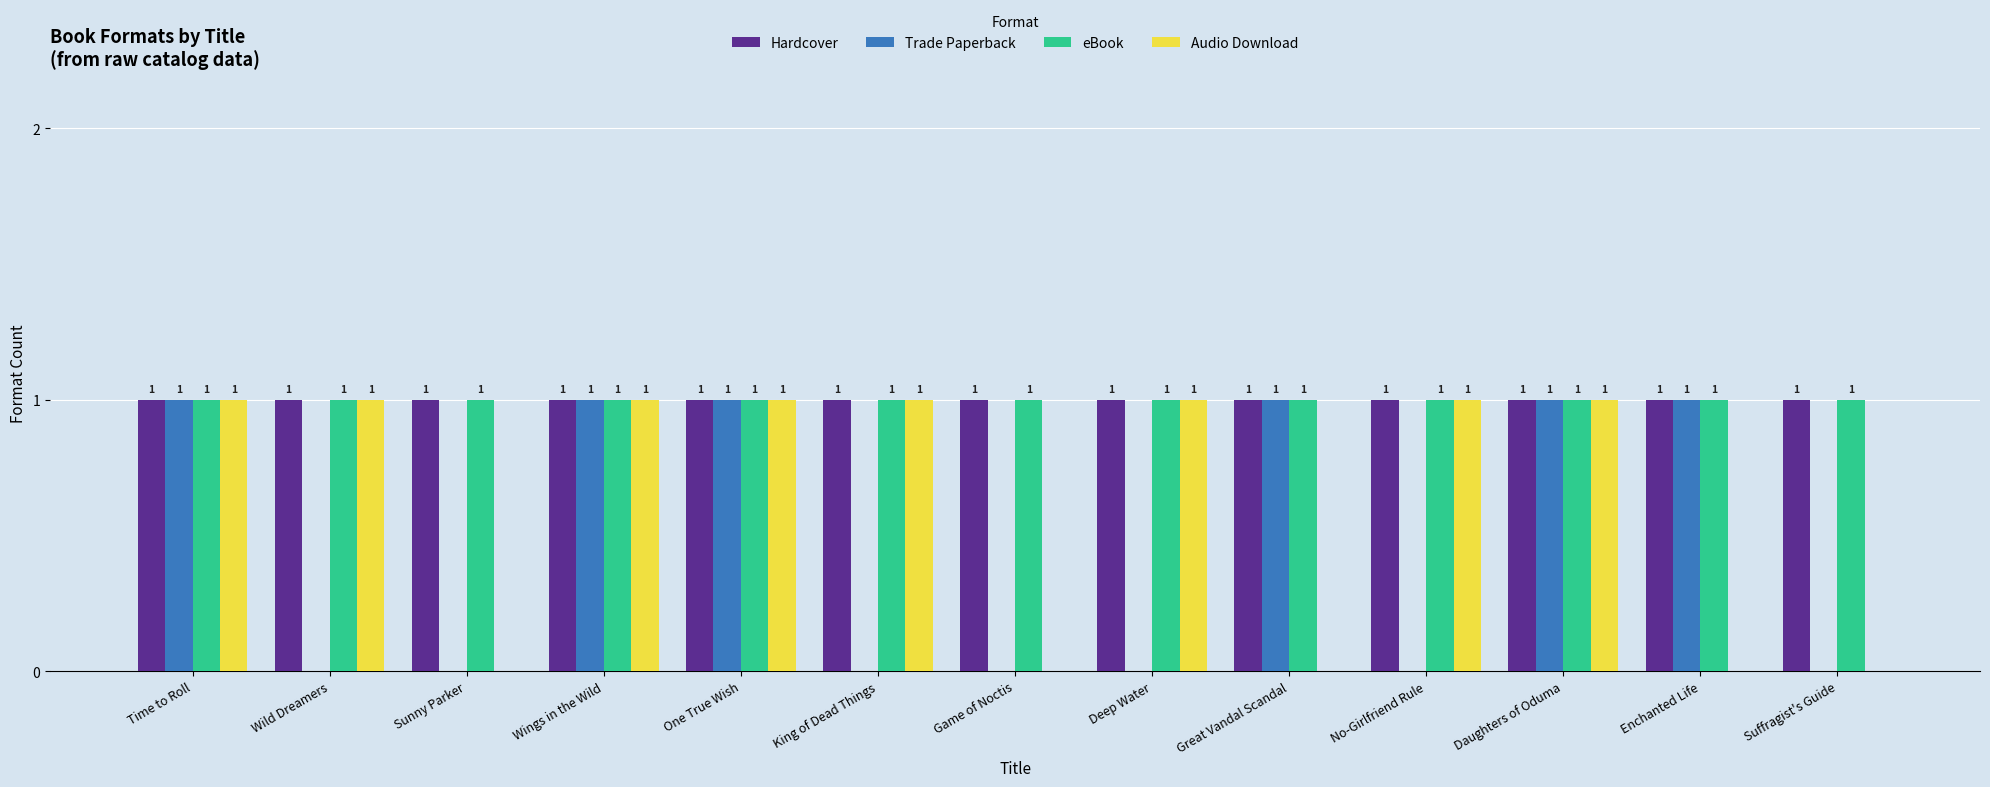

What is the total value across all series at Deep Water?

3